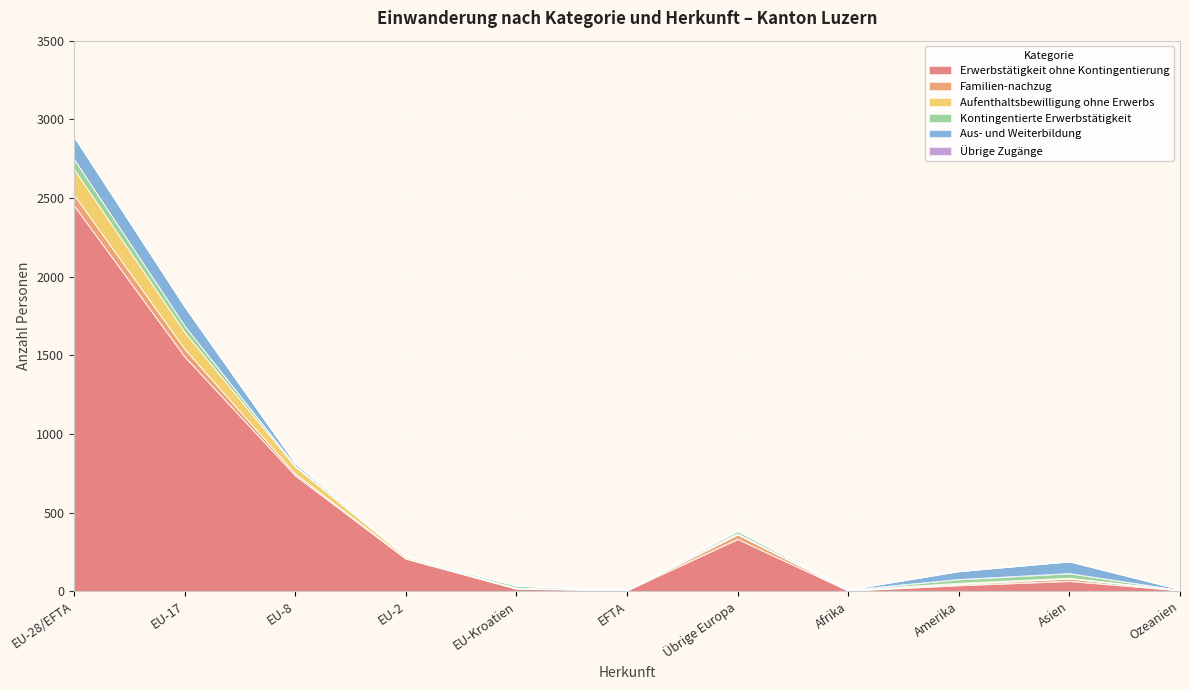

List the series in order of their peak value, highest first.

Erwerbstätigkeit ohne Kontingentierung, Aufenthaltsbewilligung ohne Erwerbs, Aus- und Weiterbildung, Familien-nachzug, Kontingentierte Erwerbstätigkeit, Übrige Zugänge